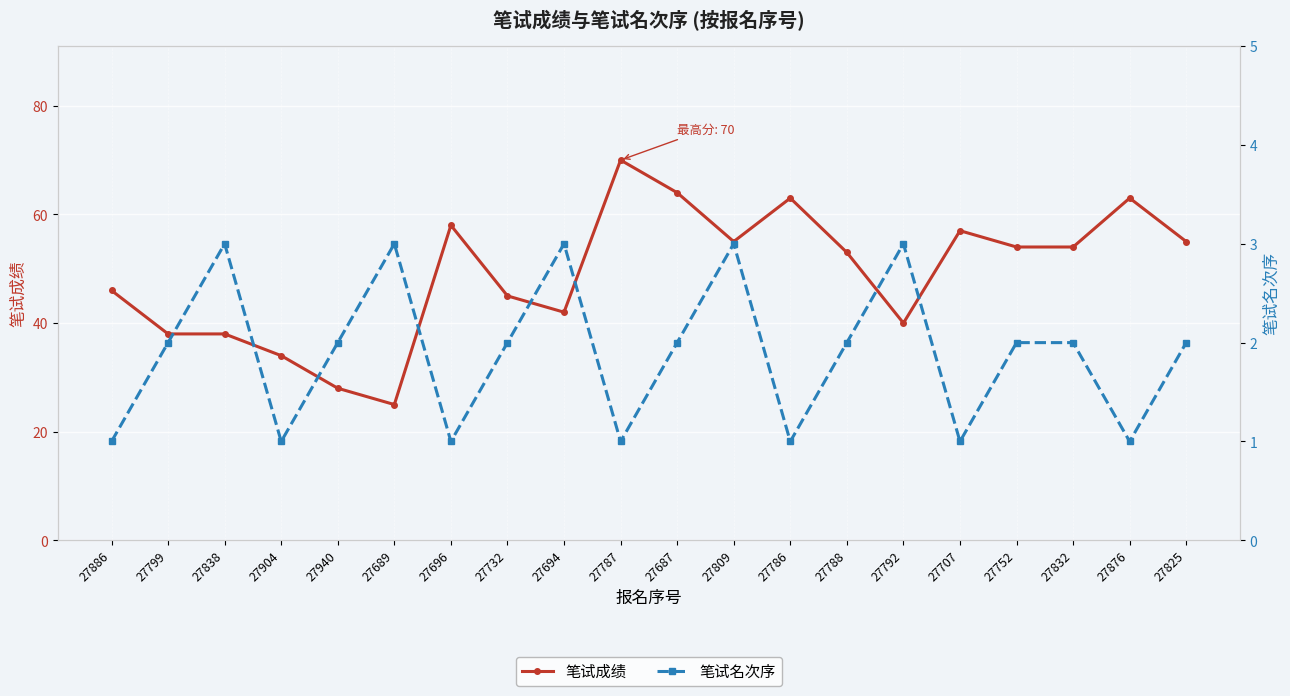

Reading left to right, what are all the values shown in this chart?

笔试成绩: 27886=46	27799=38	27838=38	27904=34	27940=28	27689=25	27696=58	27732=45	27694=42	27787=70	27687=64	27809=55	27786=63	27788=53	27792=40	27707=57	27752=54	27832=54	27876=63	27825=55
笔试名次序: 27886=1	27799=2	27838=3	27904=1	27940=2	27689=3	27696=1	27732=2	27694=3	27787=1	27687=2	27809=3	27786=1	27788=2	27792=3	27707=1	27752=2	27832=2	27876=1	27825=2